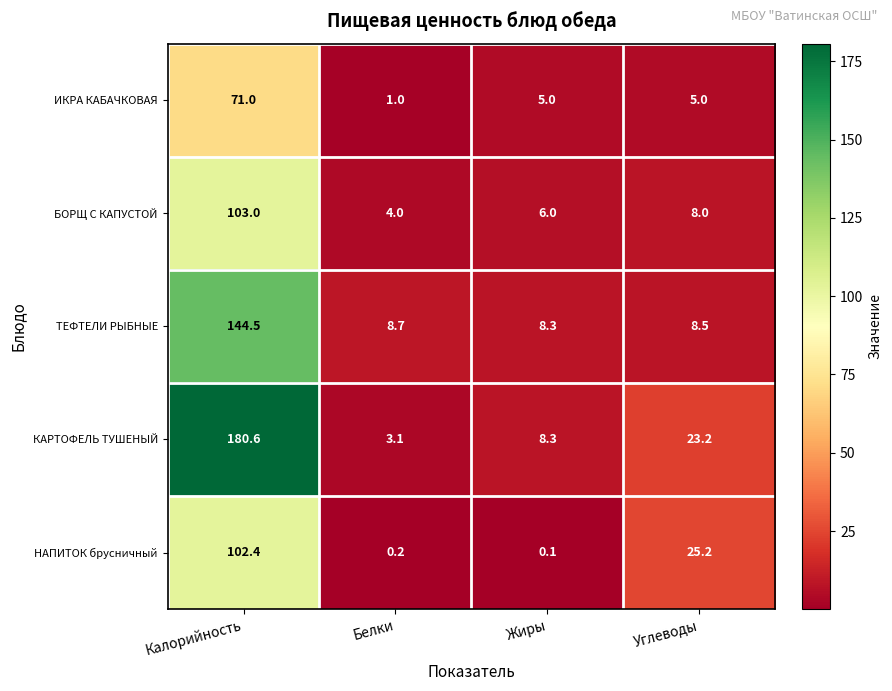

At which category is the sum across all series the highest?

Калорийность